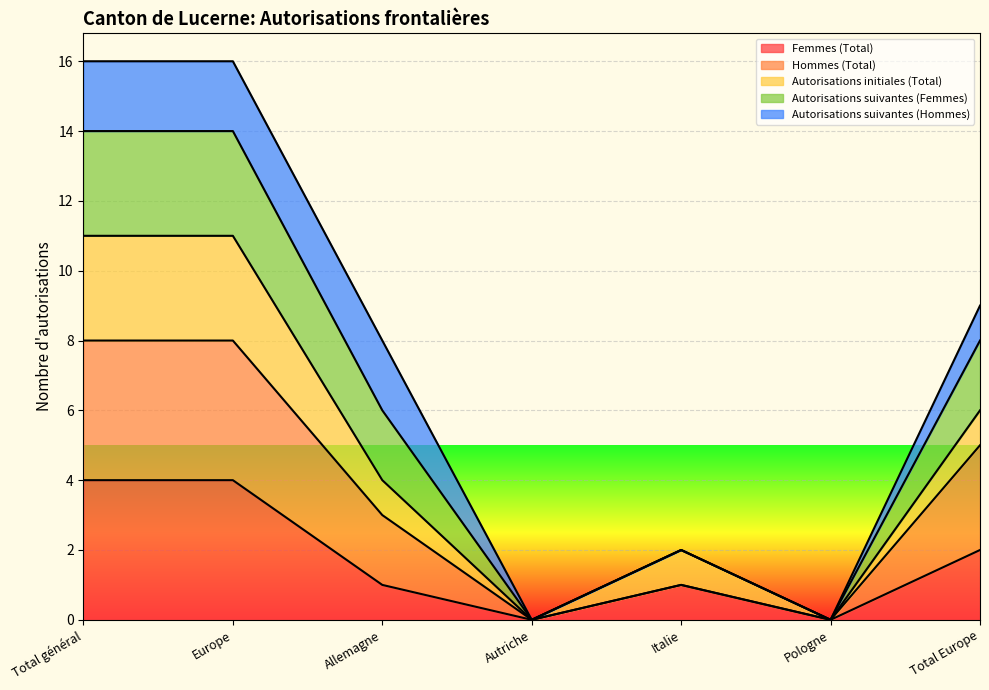

List the labels in order of Hommes (Total) value, smallest first.

Autriche, Pologne, Italie, Allemagne, Total Europe, Total général, Europe